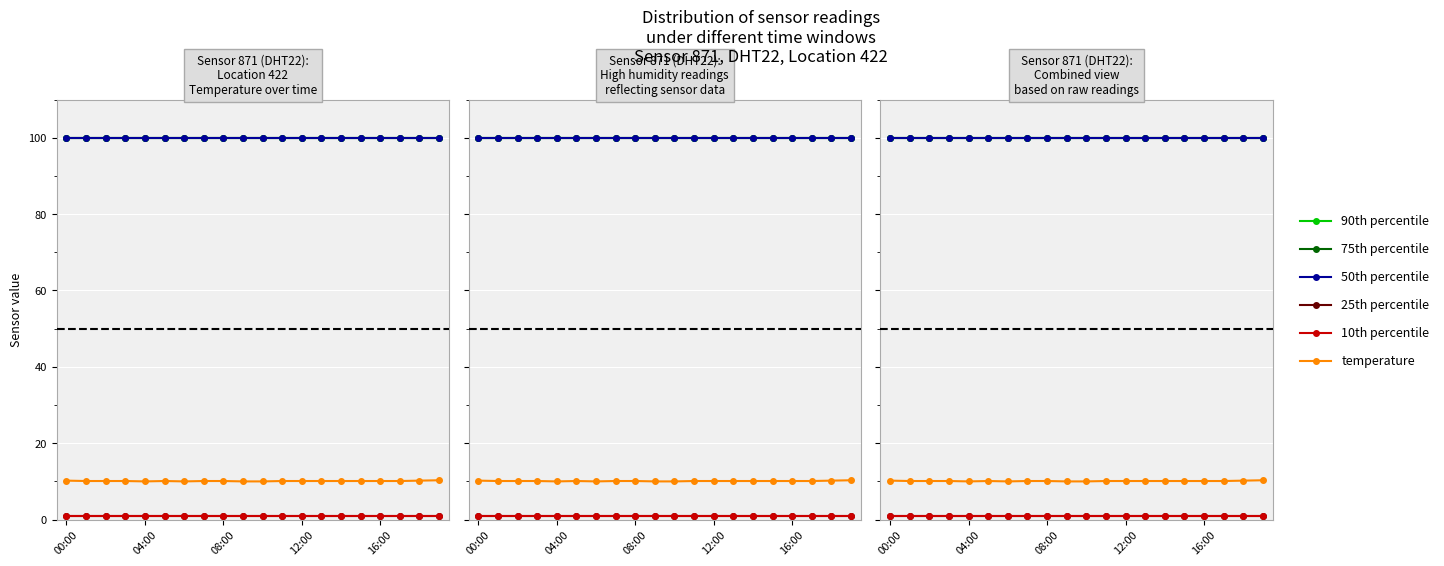

What is the maximum value for 10th percentile?

1.0